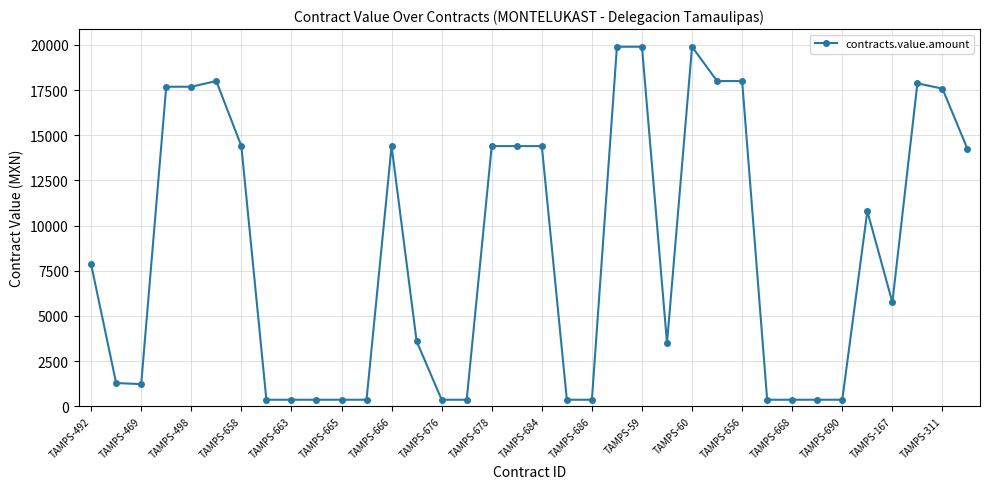

What is the difference between the maximum and second lowest values?

19540.0